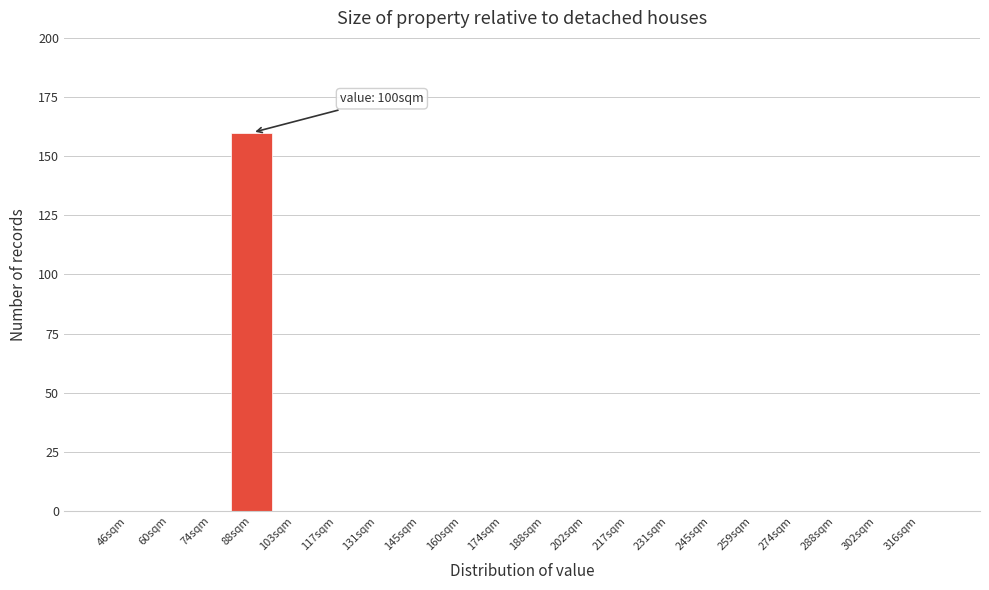

Reading left to right, list all the values displayed in this chart.

46sqm=0	60sqm=0	74sqm=0	88sqm=160	103sqm=0	117sqm=0	131sqm=0	145sqm=0	160sqm=0	174sqm=0	188sqm=0	202sqm=0	217sqm=0	231sqm=0	245sqm=0	259sqm=0	274sqm=0	288sqm=0	302sqm=0	316sqm=0